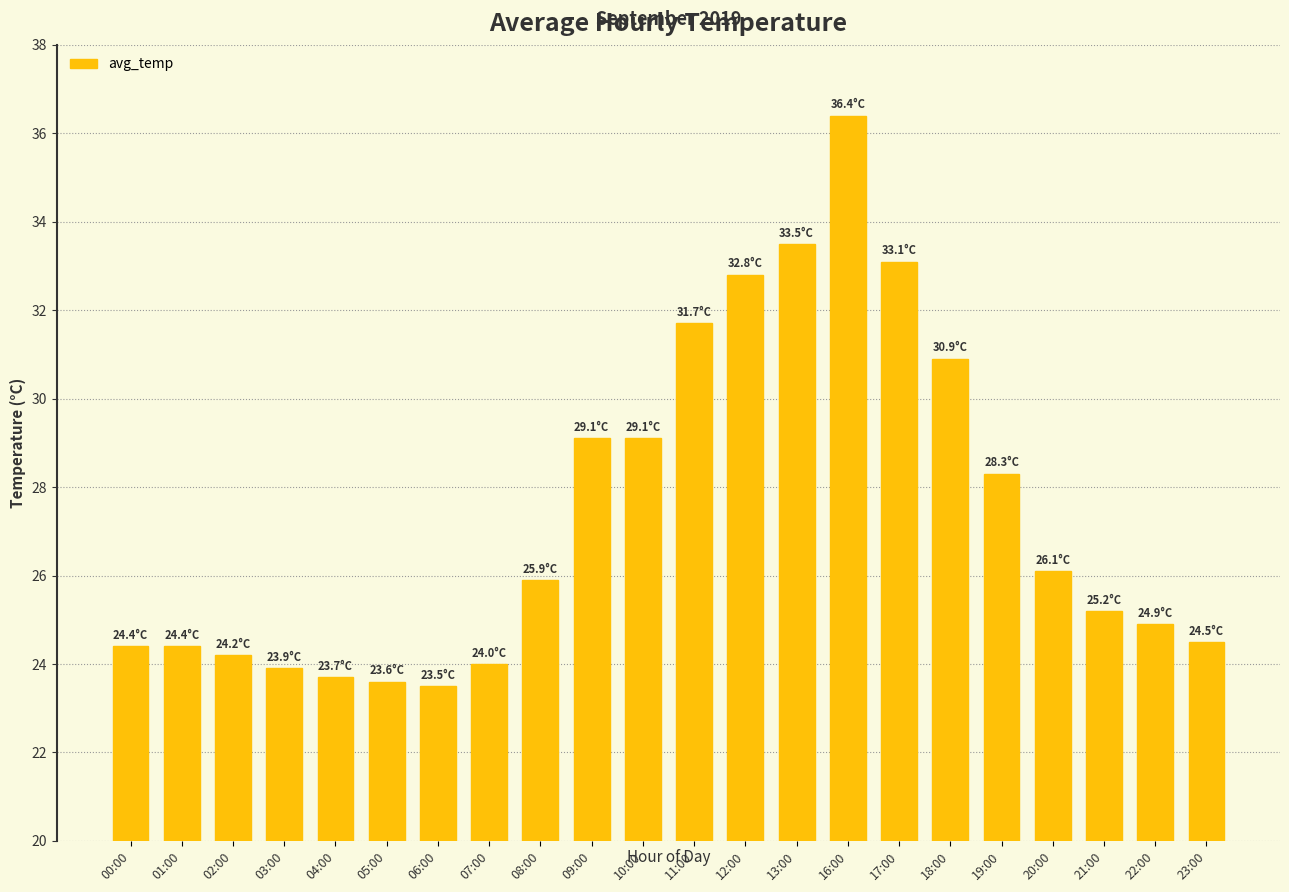

What is the sum of all values?

603.2